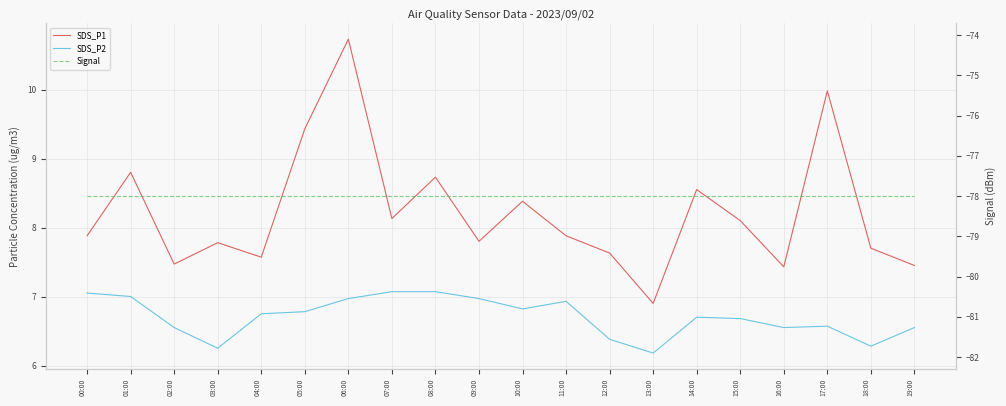

Does the chart display data point markers on the line(s)?

No